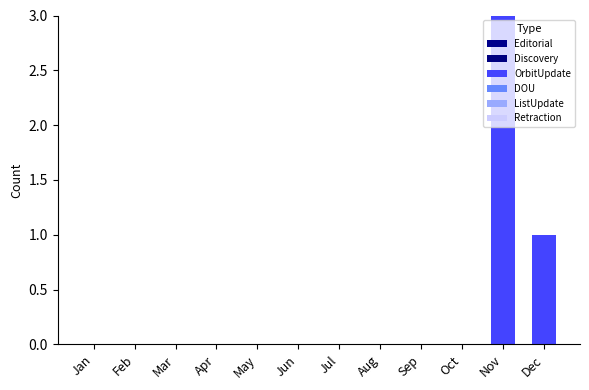

Are the bars horizontal?

No